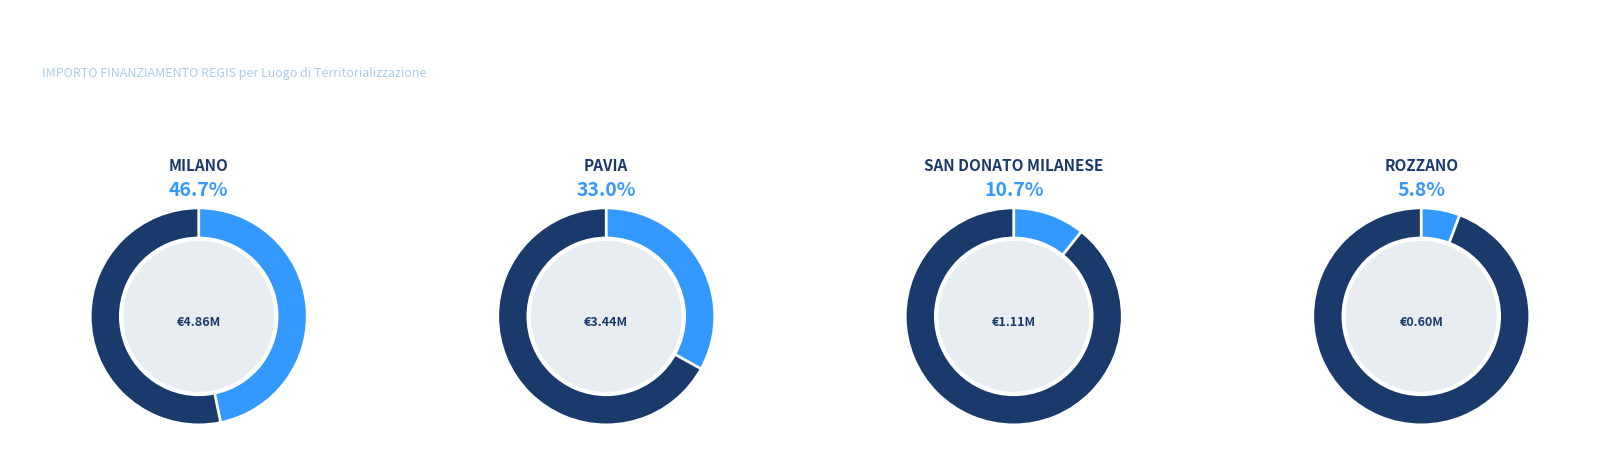

What percentage do ROZZANO and PAVIA together represent?

38.8%